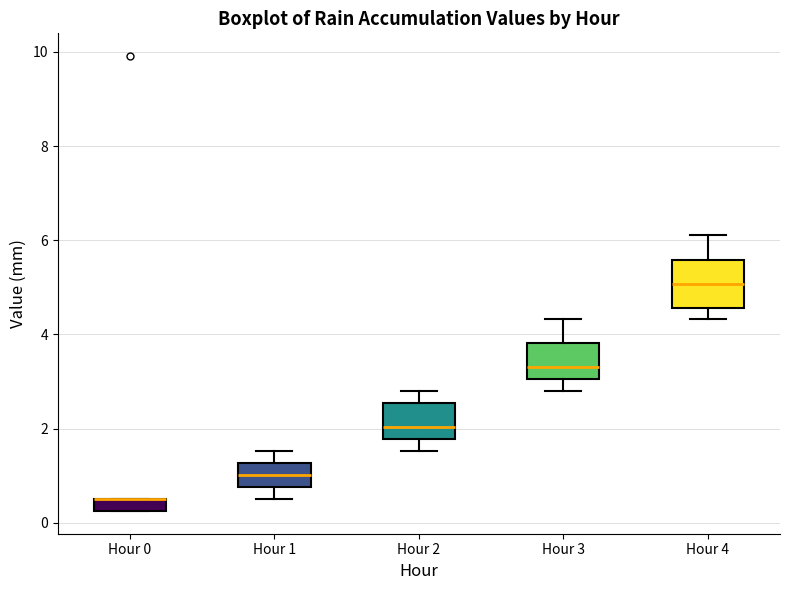

Comparing the boxes themselves (not the whiskers), which one is the tallest?

Hour 4